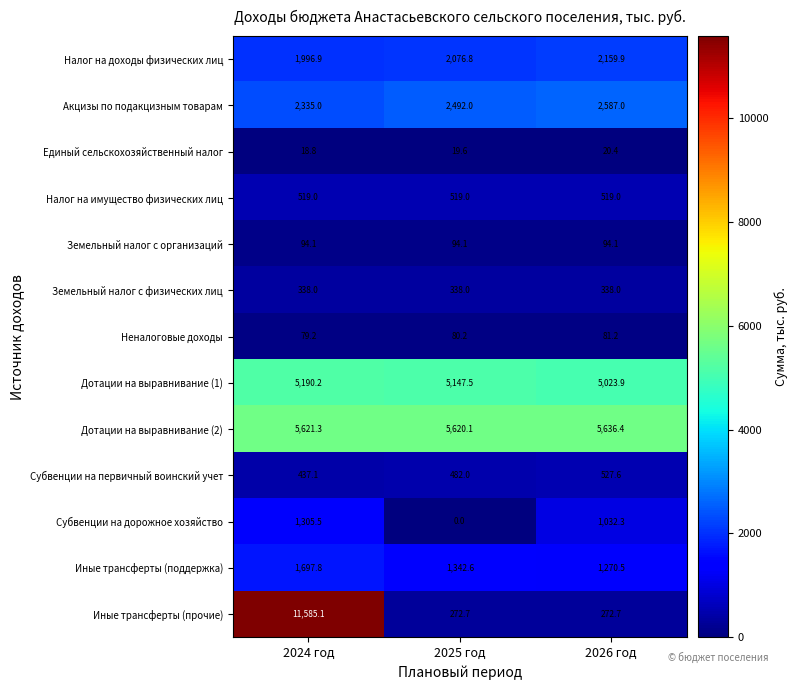

Rank the series at 2025 год from highest to lowest value.

Дотации на выравнивание (2), Дотации на выравнивание (1), Акцизы по подакцизным товарам, Налог на доходы физических лиц, Иные трансферты (поддержка), Налог на имущество физических лиц, Субвенции на первичный воинский учет, Земельный налог с физических лиц, Иные трансферты (прочие), Земельный налог с организаций, Неналоговые доходы, Единый сельскохозяйственный налог, Субвенции на дорожное хозяйство